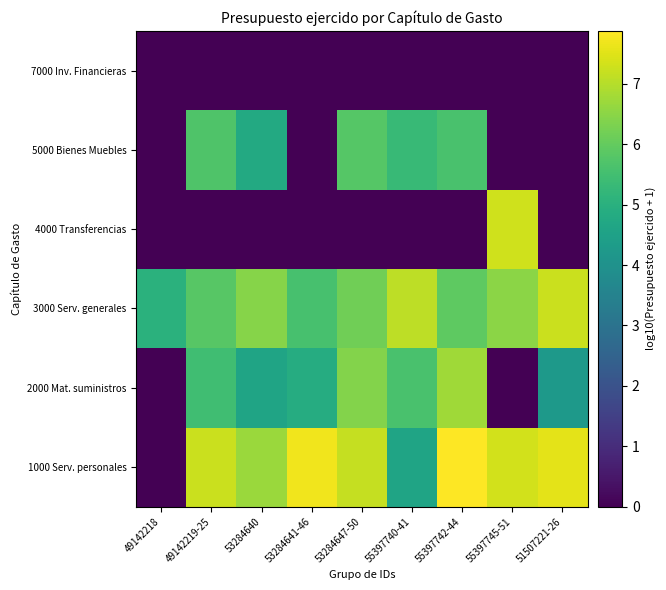

At how many categories does at least one series exceed 0?

9